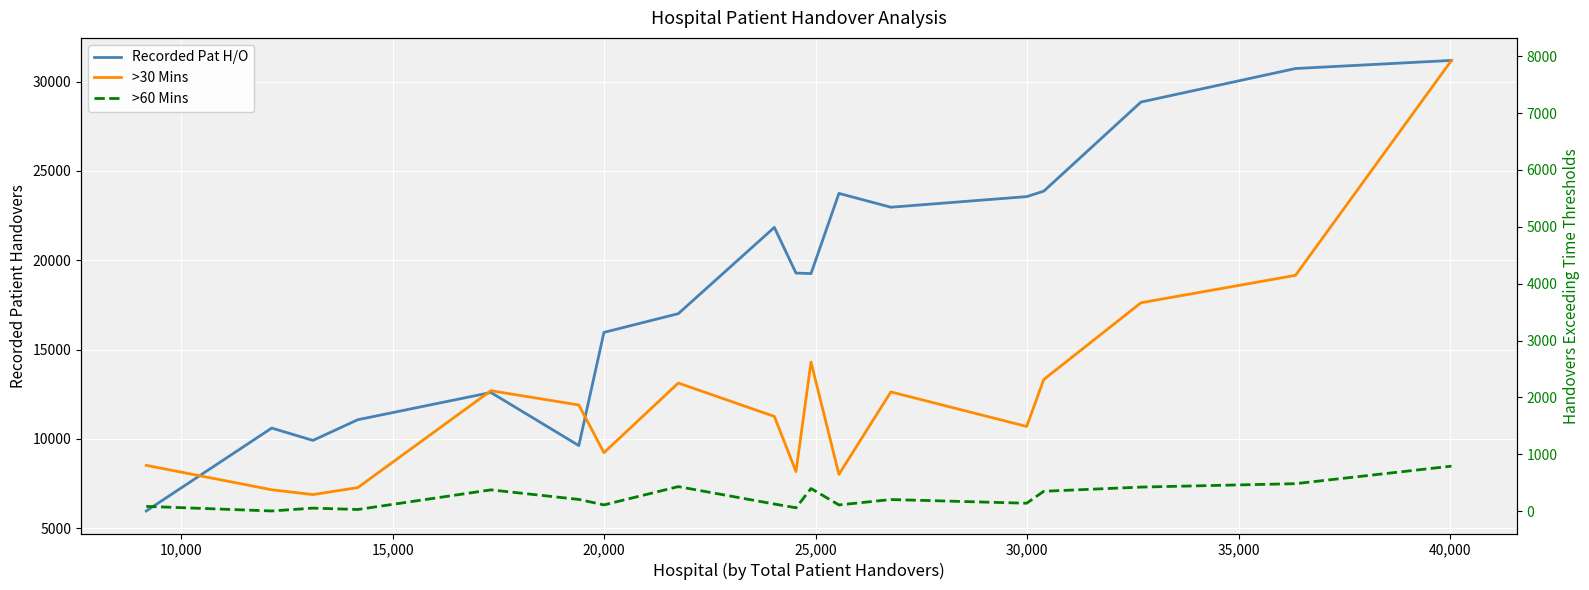

In >60 Mins, how many points are higher than both neighbors (excluding endpoints)?

5